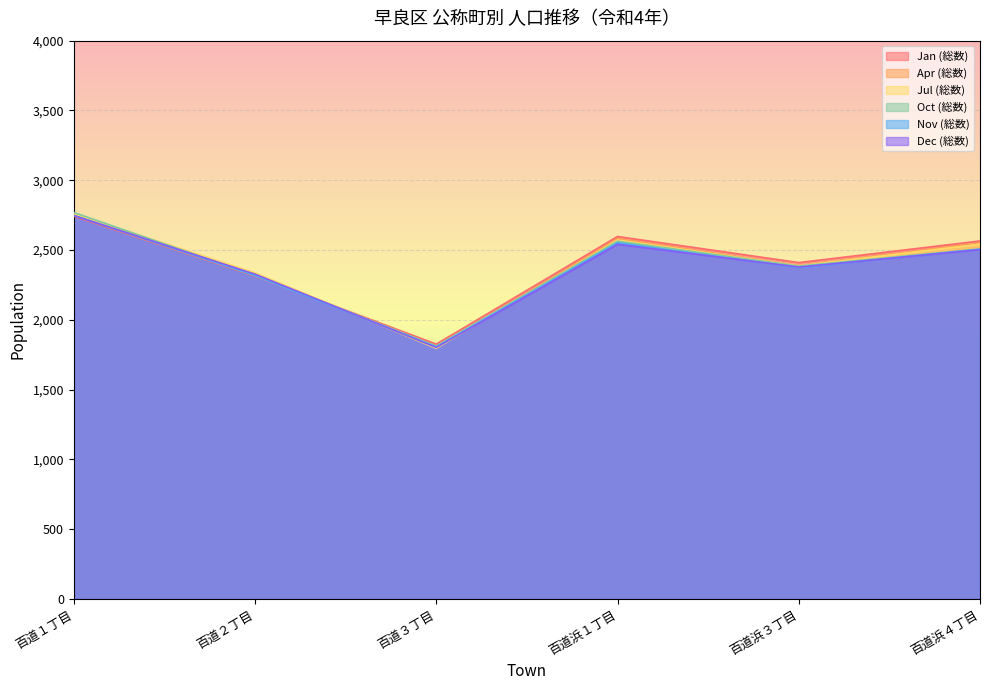

Between 百道浜１丁目 and 百道浜４丁目, which series saw the biggest shift?

Oct (総数)